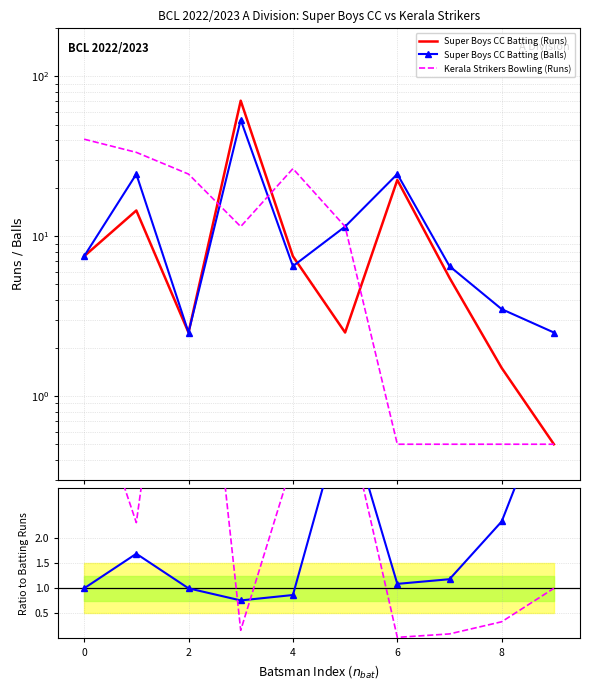

Between 2 and 8, which series saw the biggest shift?

Kerala Strikers Bowling (Runs)